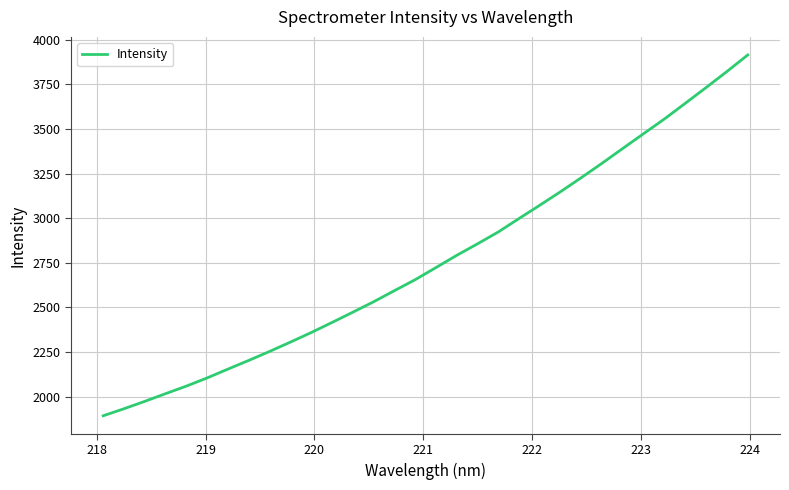

What is the minimum value shown in the chart?

1893.4